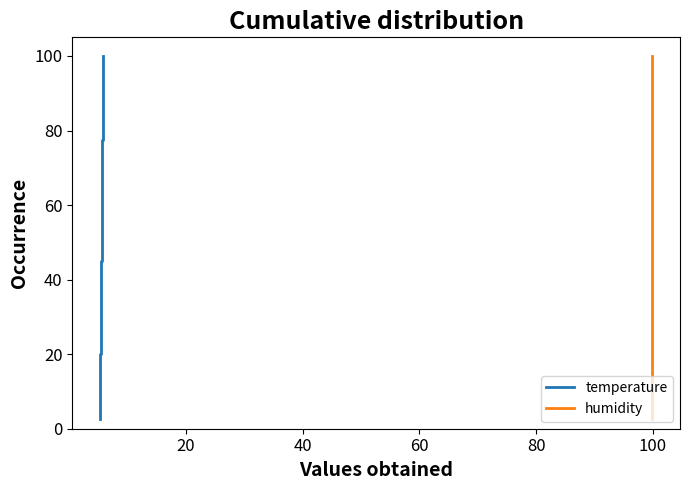

The humidity series shows 141.7 at 00:22. True or false?

False